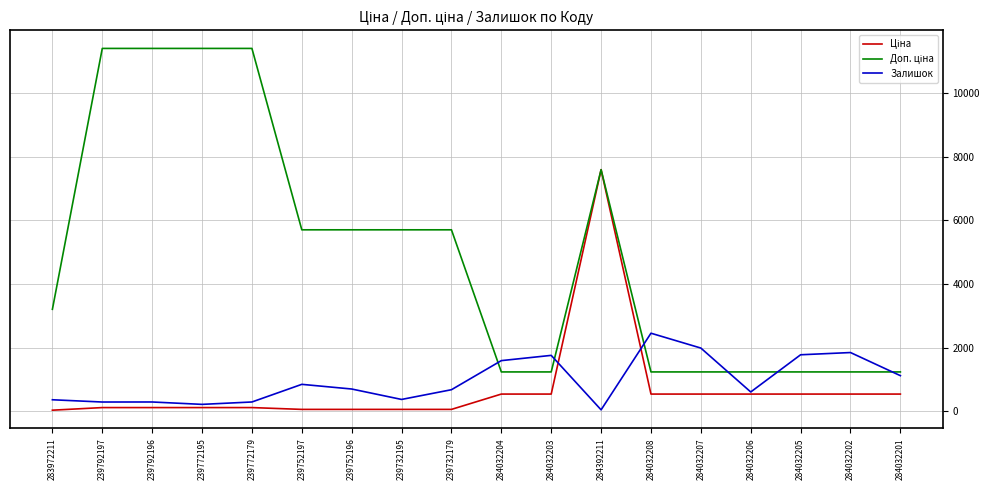

What is the total value across all series at 284032206?

2379.4